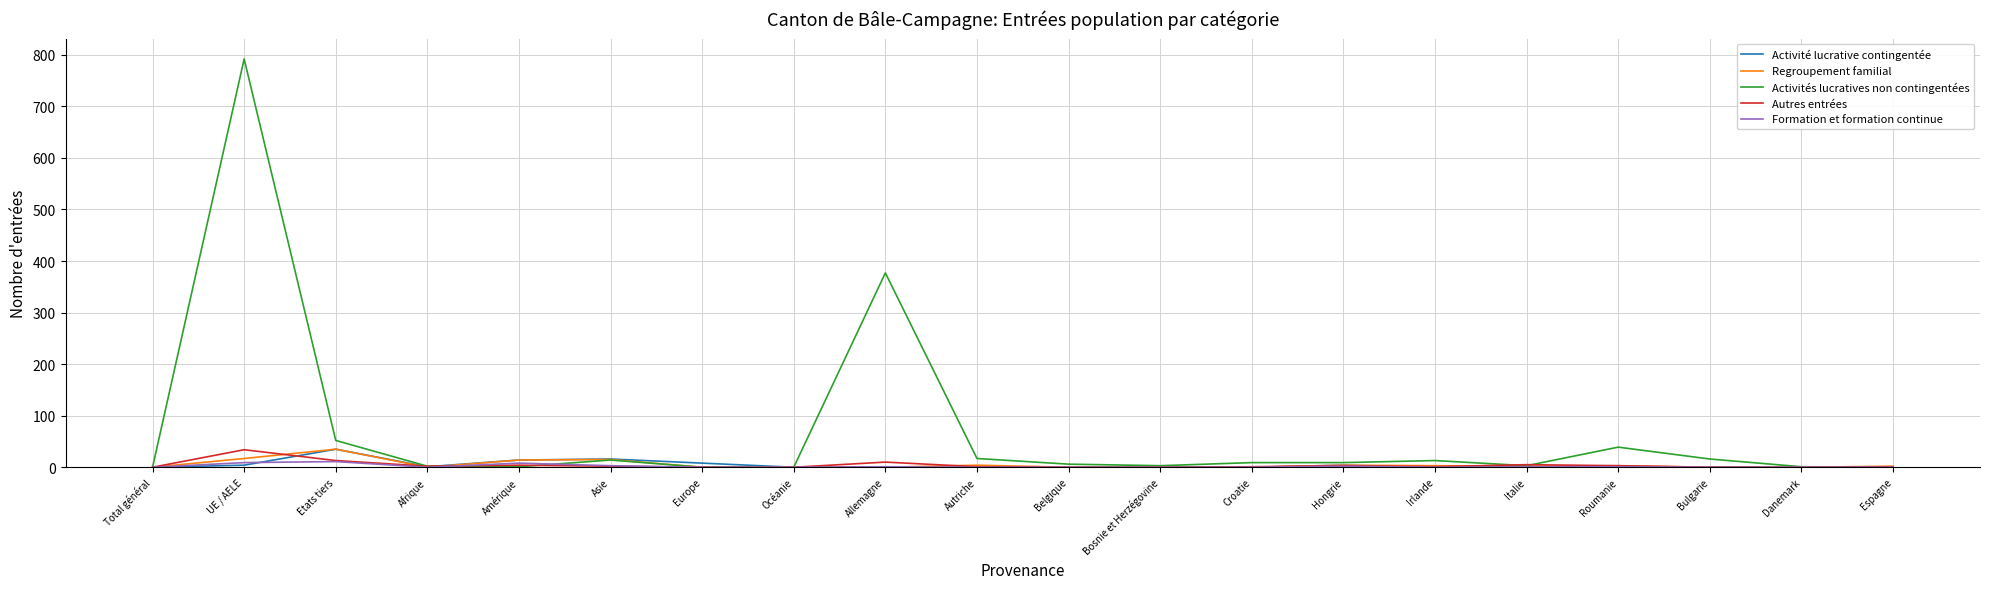

Which series has the largest total across all categories?

Activités lucratives non contingentées